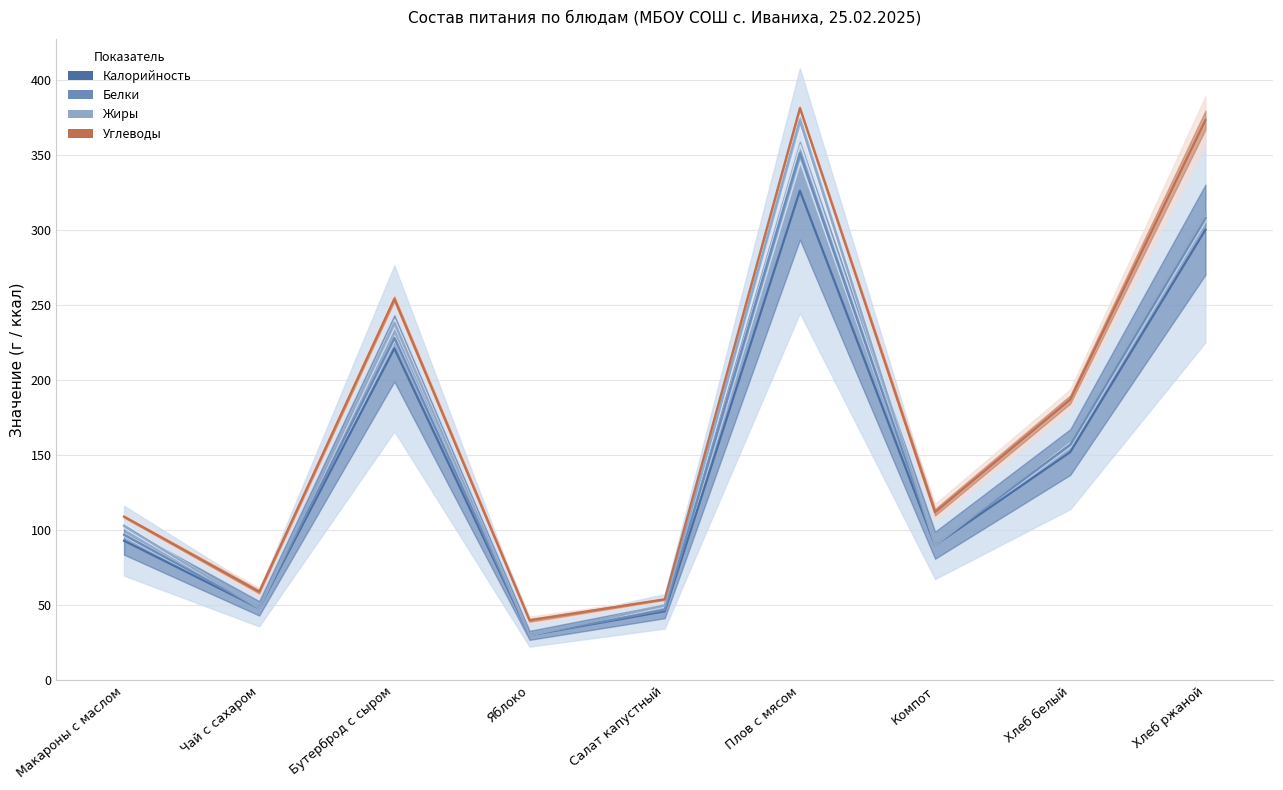

What is the total value across all series at Яблоко?

130